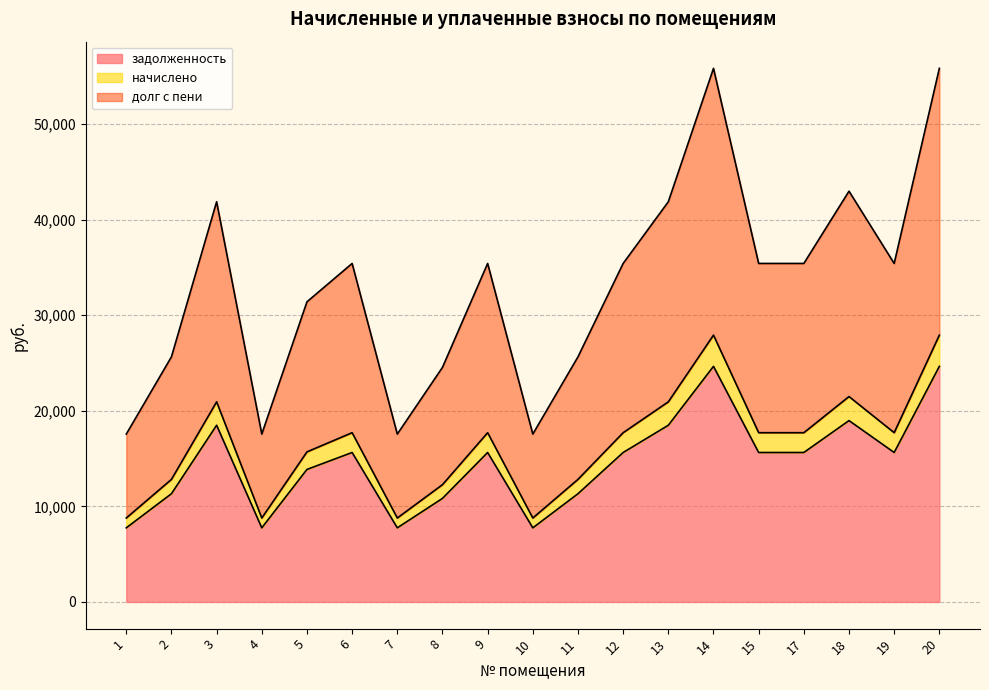

What are all the series names shown in the legend?

задолженность, начислено, долг с пени